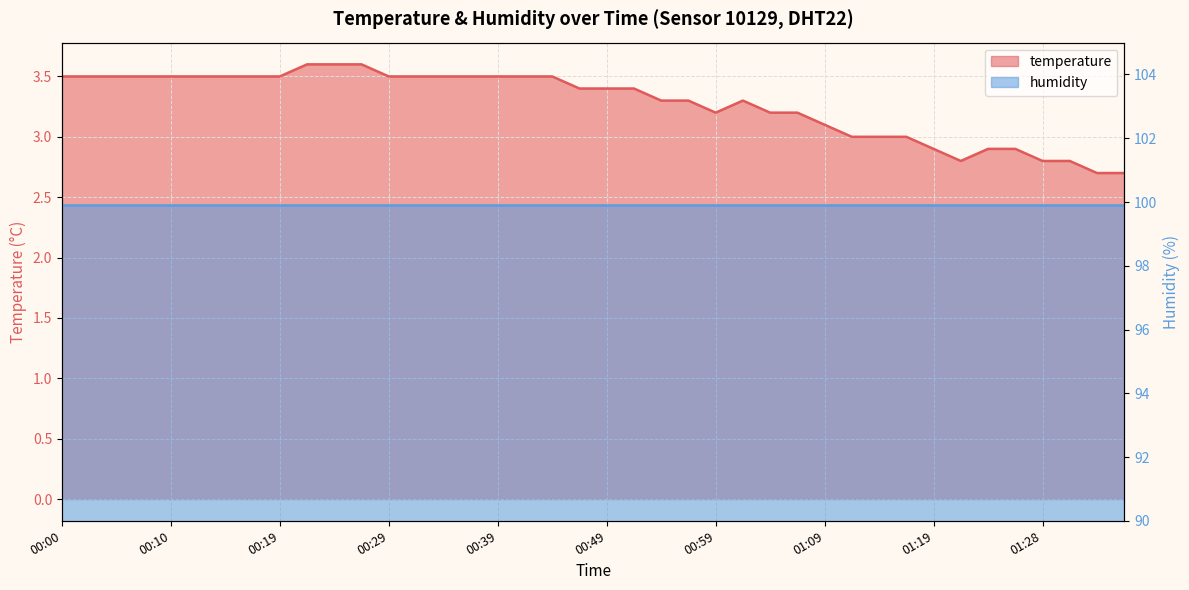

Which category has the highest value across all series?

00:22